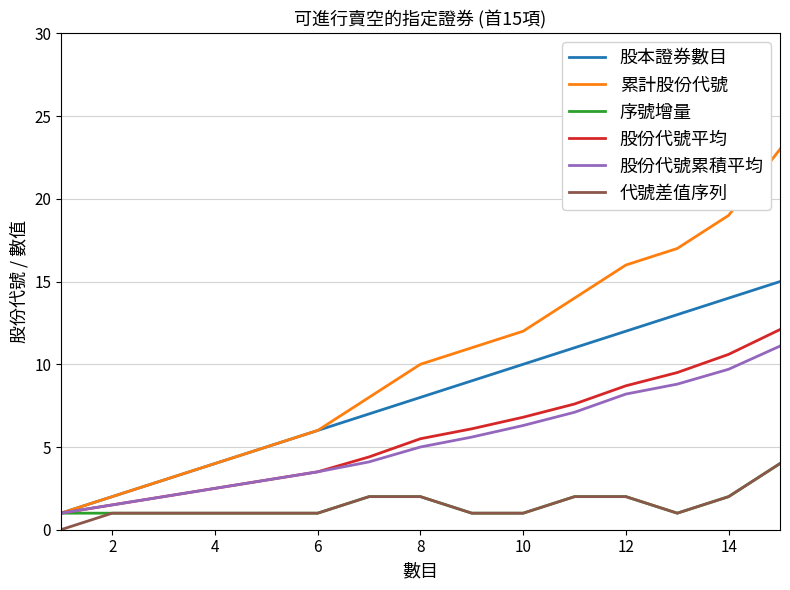

Which series has the largest total across all categories?

累計股份代號